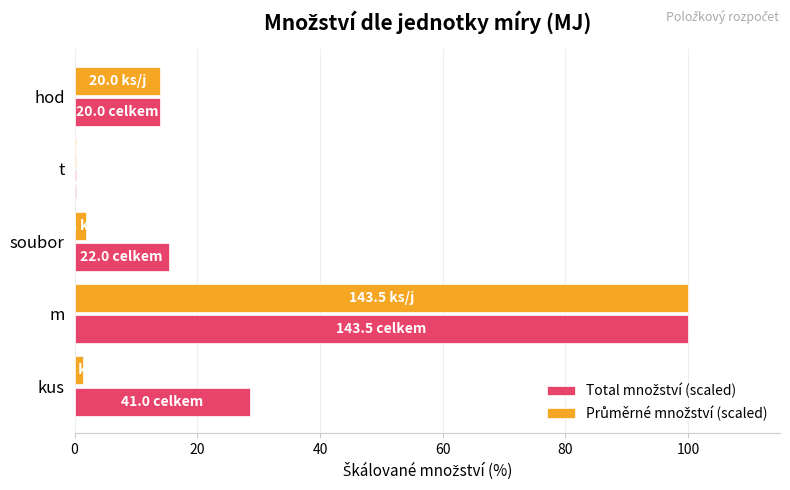

What is the difference between the maximum and minimum values in the Průměrné množství (scaled) series?

99.8